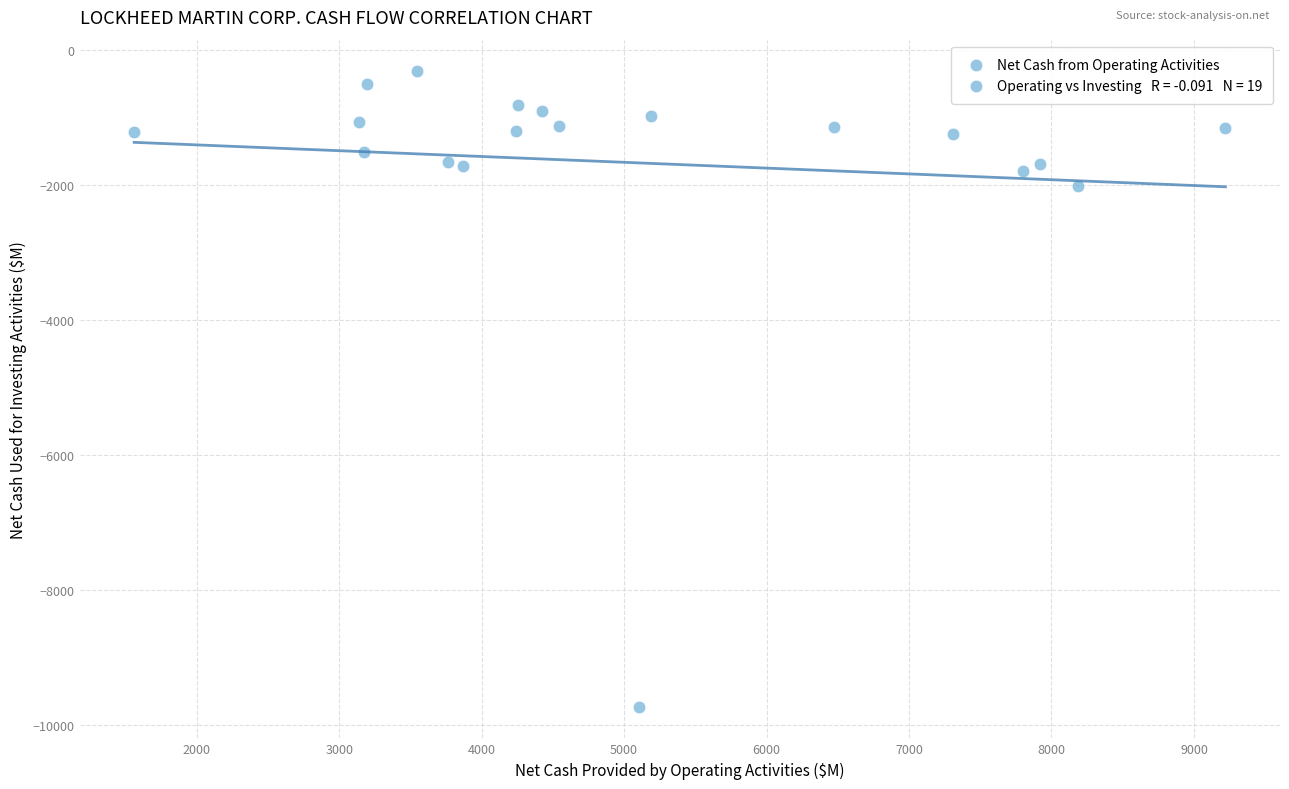

What Y value in the scatter plot is closest to -5026?

-2010